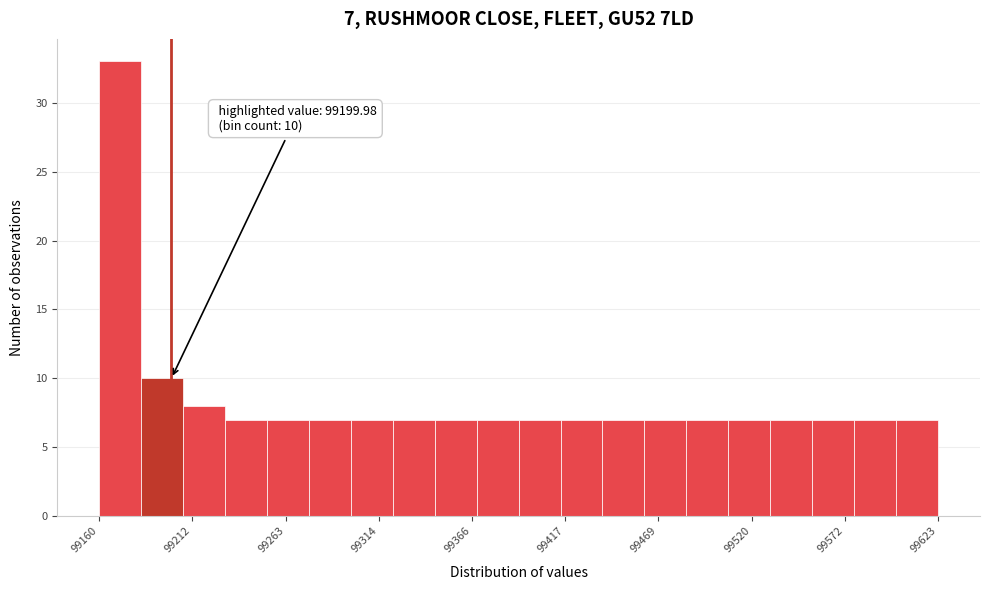

Read against the x-axis, roughly where is the centre of the tallest bar?

99170